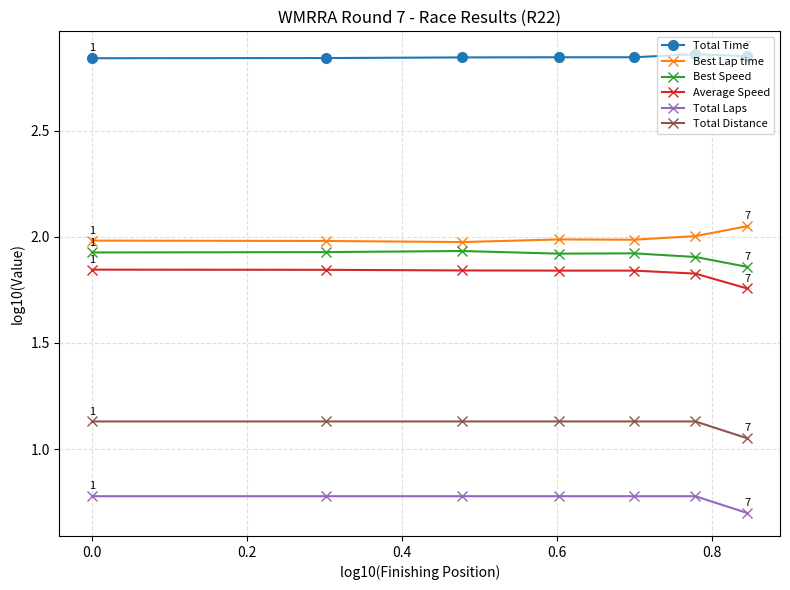

In Best Lap time, how many points are lower than both neighbors (excluding endpoints)?

2